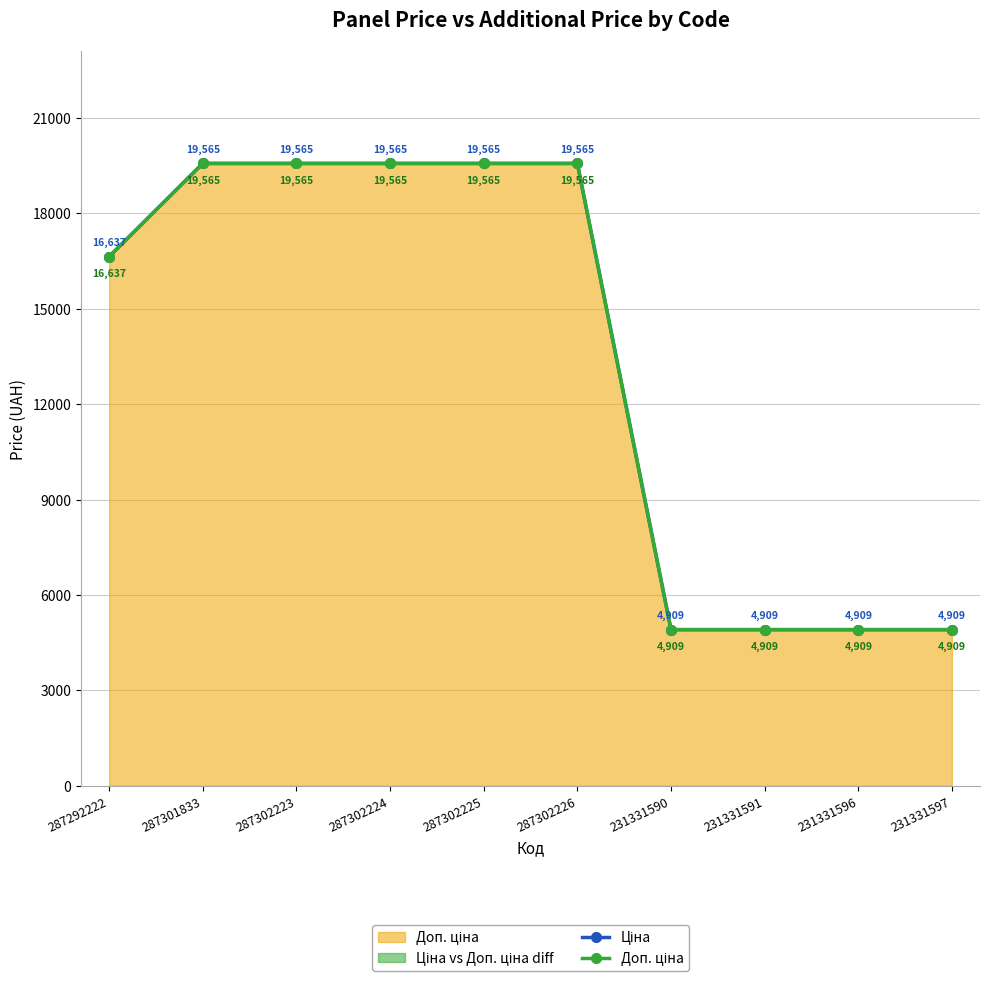

True or false: Ціна and Доп. ціна cross at least once.

False